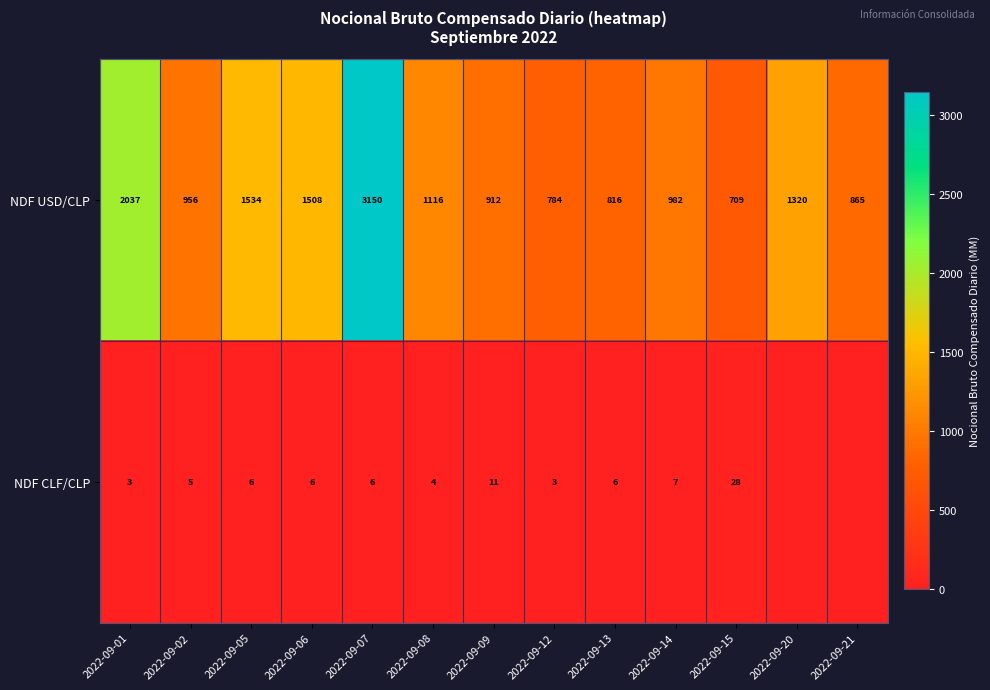

Where is NDF USD/CLP nearest to the value 1929?

2022-09-01